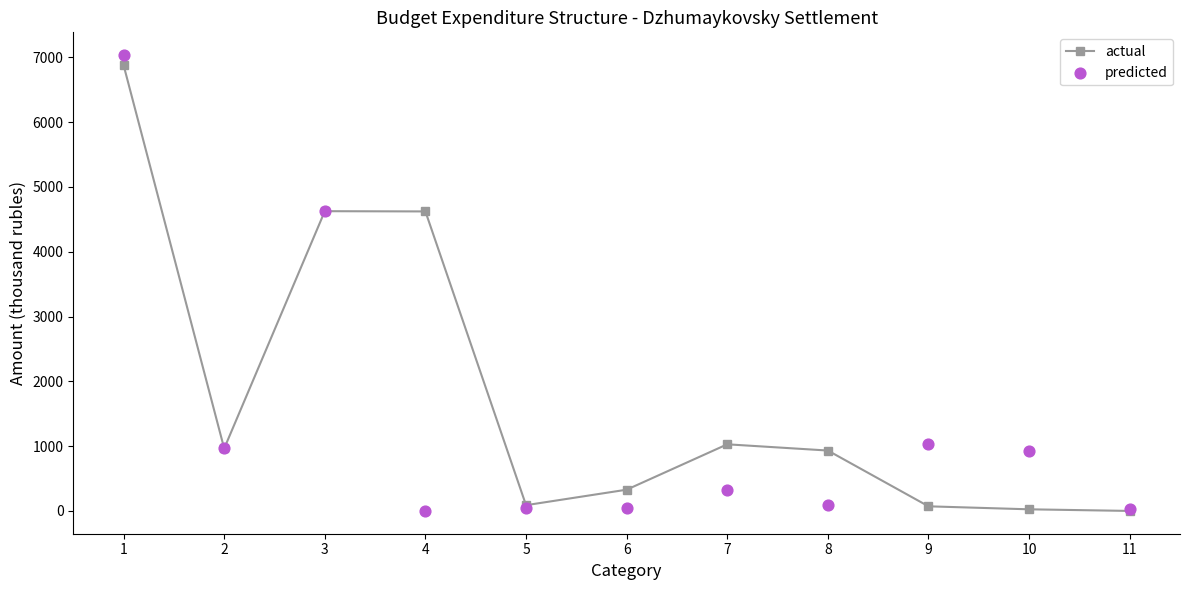

What is the total value across all series at 6?

372.1